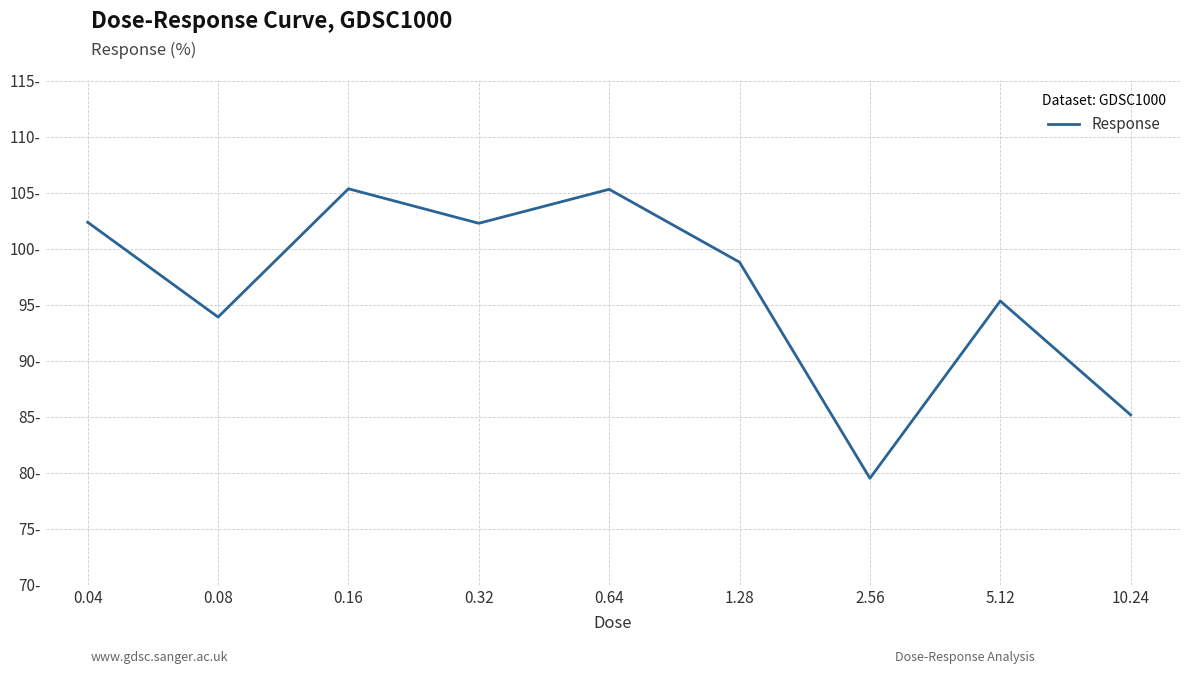

At which category does the chart reach its minimum across all series?

2.56